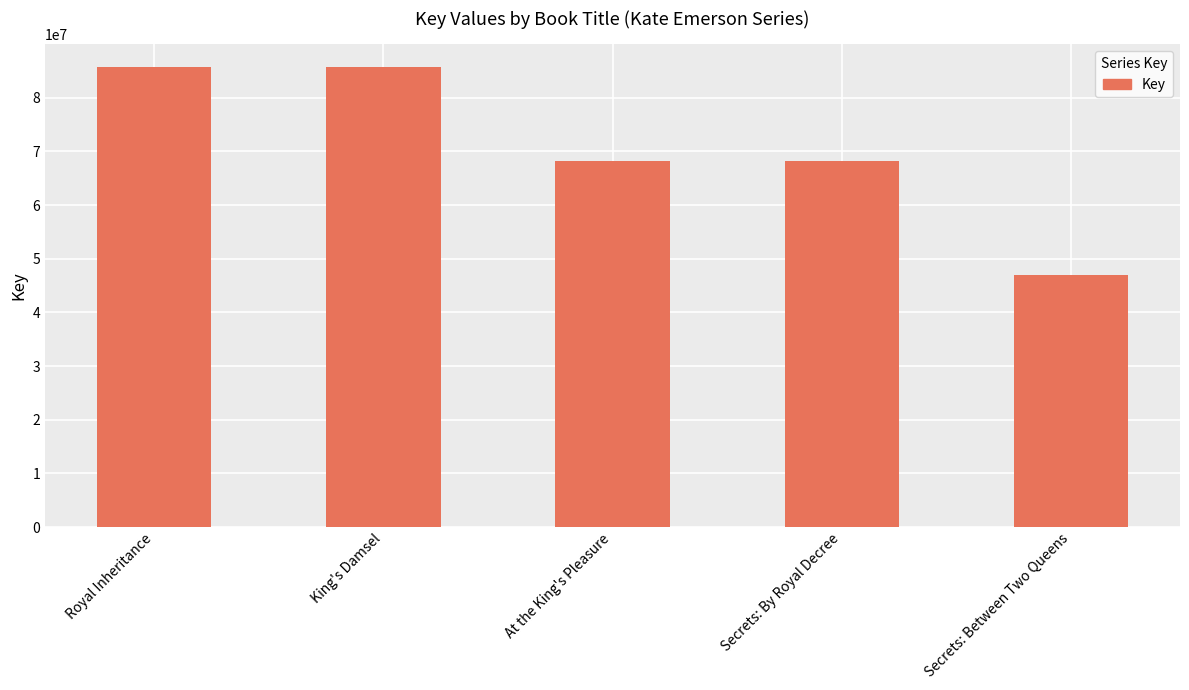

The value at Royal Inheritance is 130742793. True or false?

False